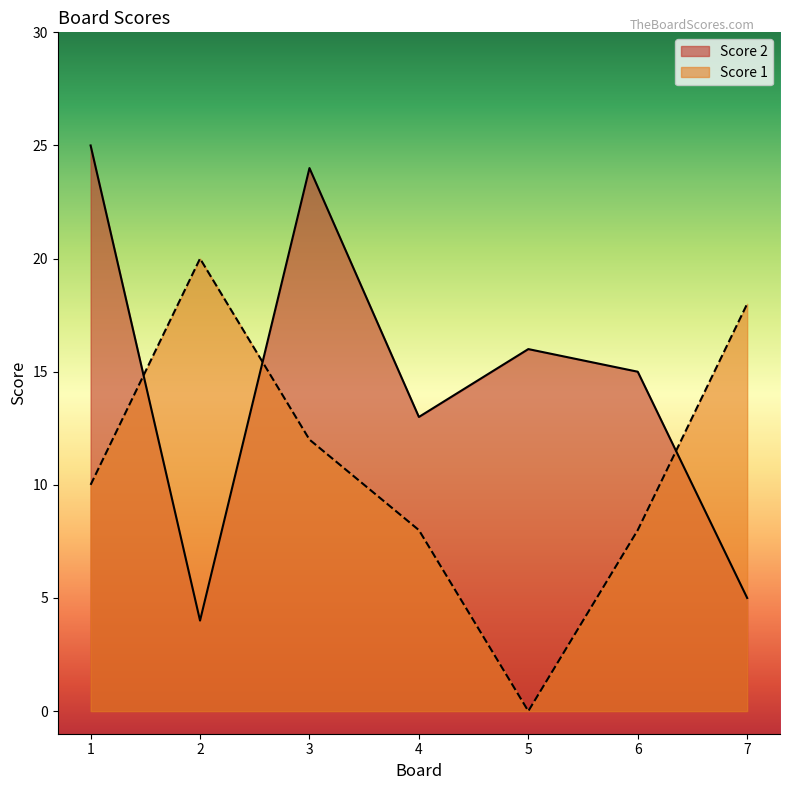

Which category has the highest value across all series?

1